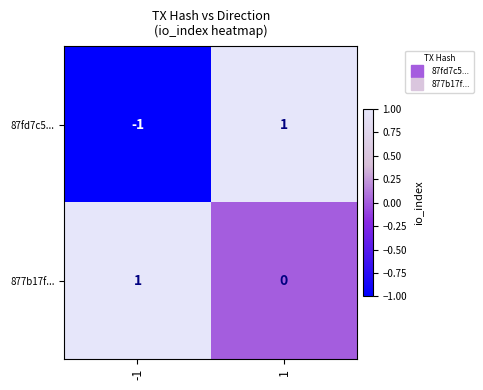

How many categories are shown in the chart?

2